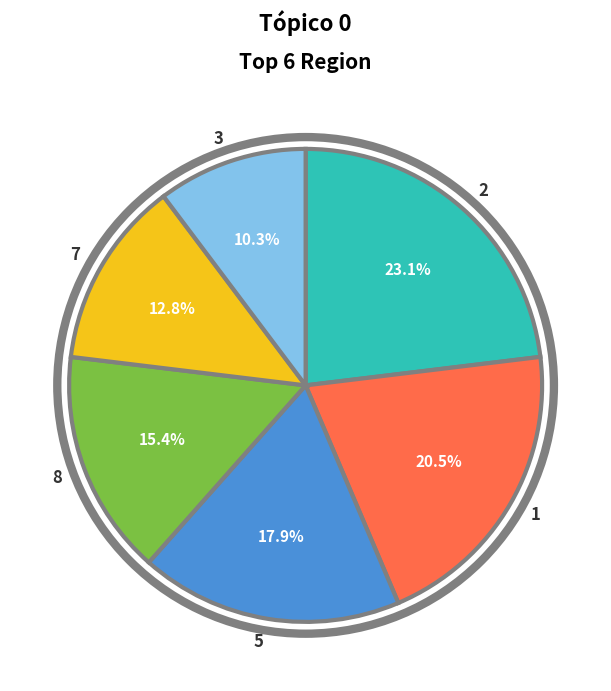

Which slice is the largest?

2